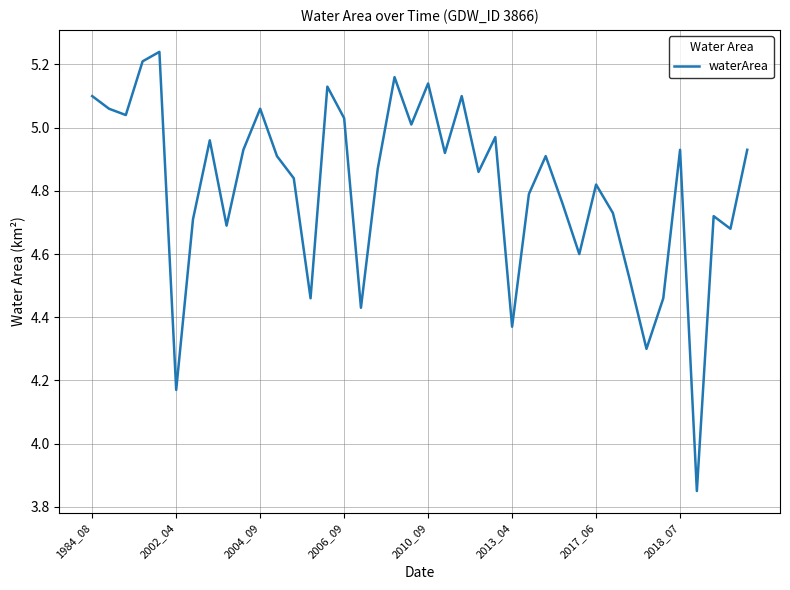

What is the difference between the maximum and minimum values?

1.4